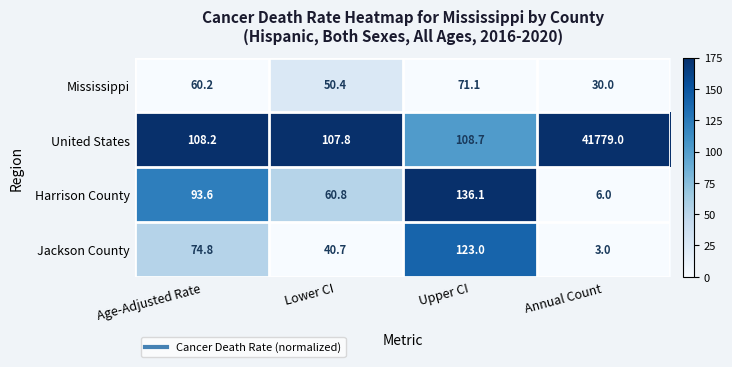

What is the total value across all series at Upper CI?

438.9